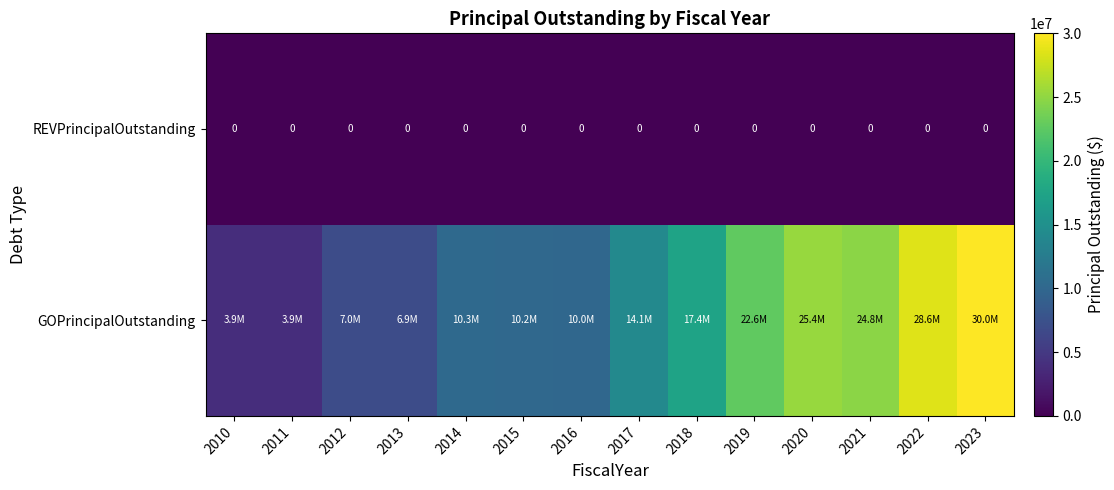

At how many categories does at least one series exceed 29408326?

1